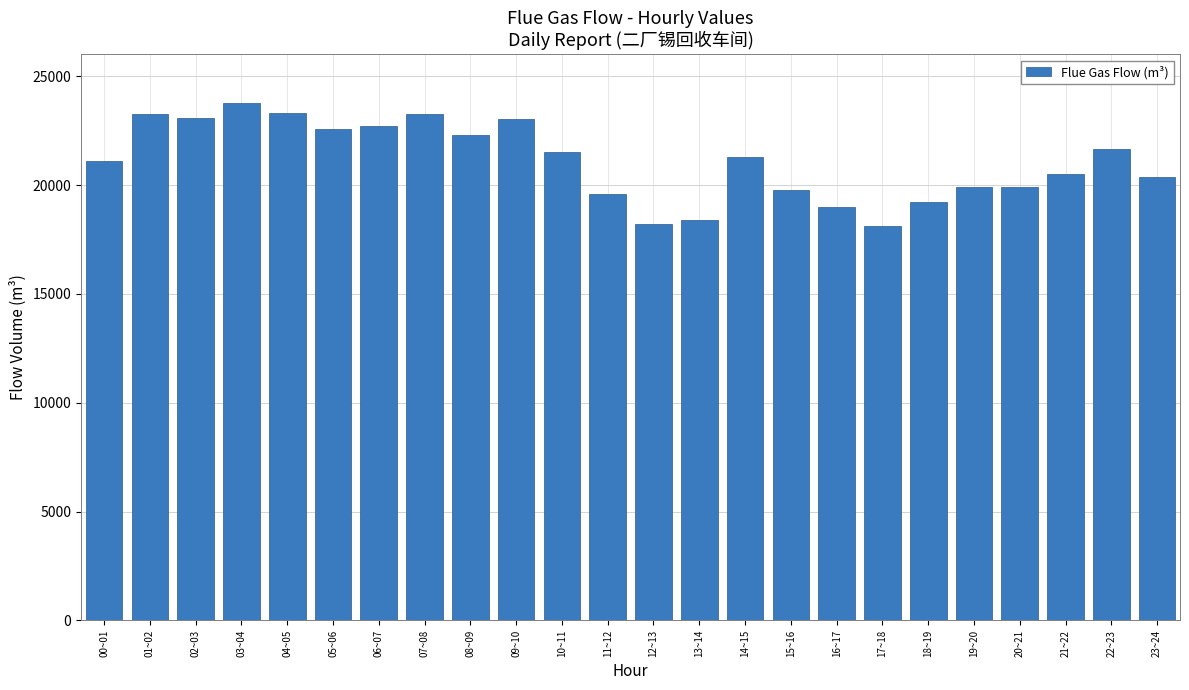

What is the ratio of the value at 04~05 to the value at 16~17?

1.2